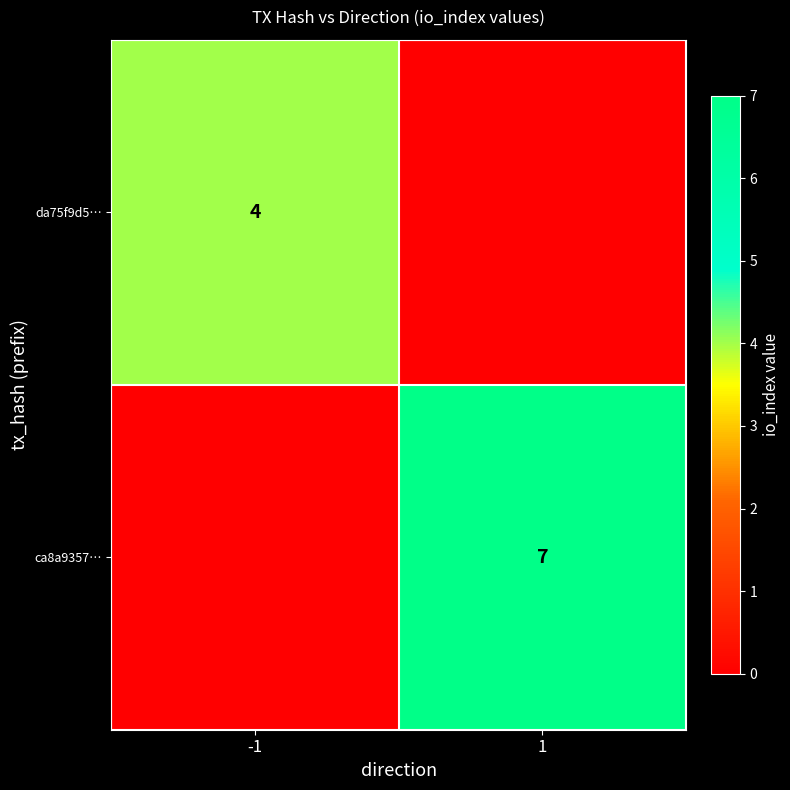

The value of da75f9d5… at -1 is 4. True or false?

True